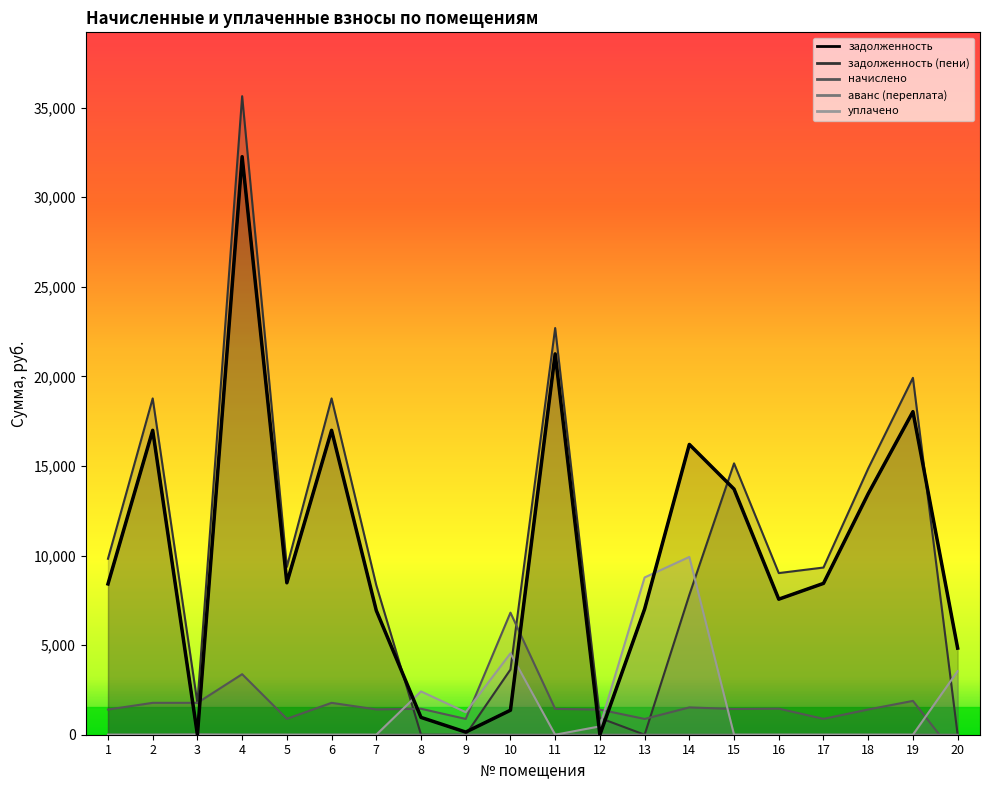

At which category does the chart reach its peak across all series?

4